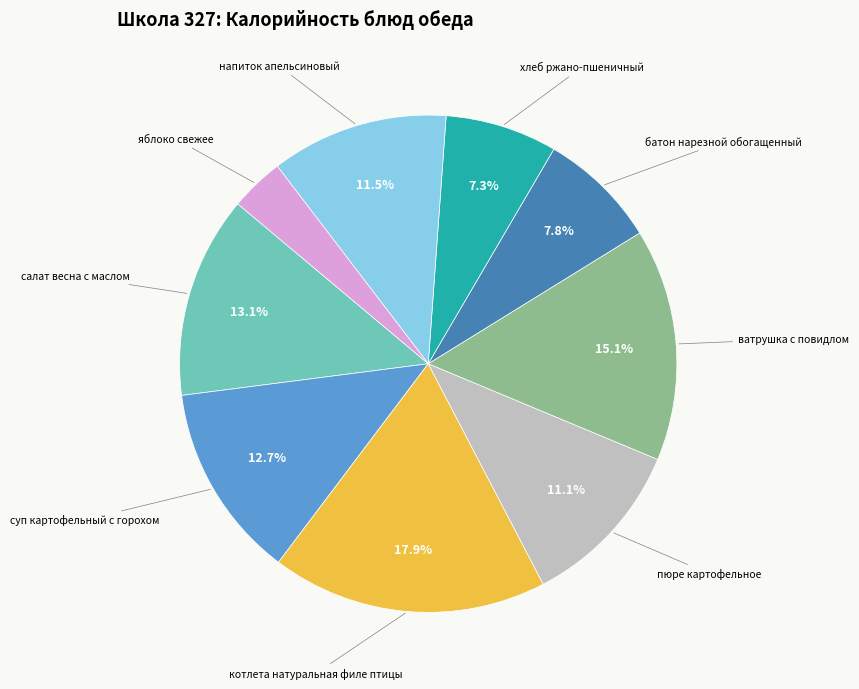

What percentage is the батон нарезной обогащенный slice, to the nearest percent?

8%